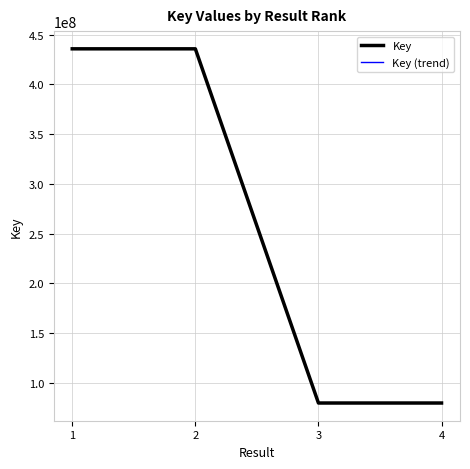

Is this an area chart (filled region under the line)?

No